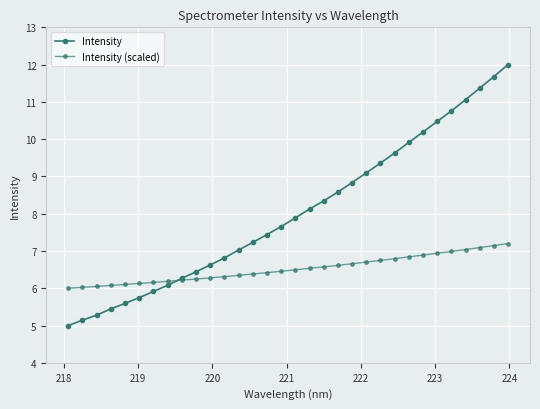

Count the number of data series in this chart.

2